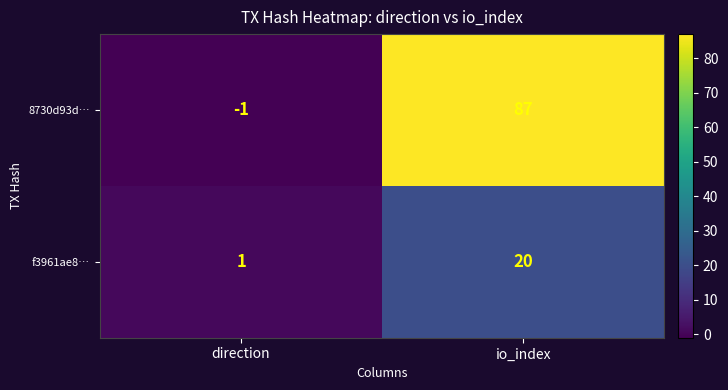

What is the difference between the f3961ae8… values at direction and io_index?

19